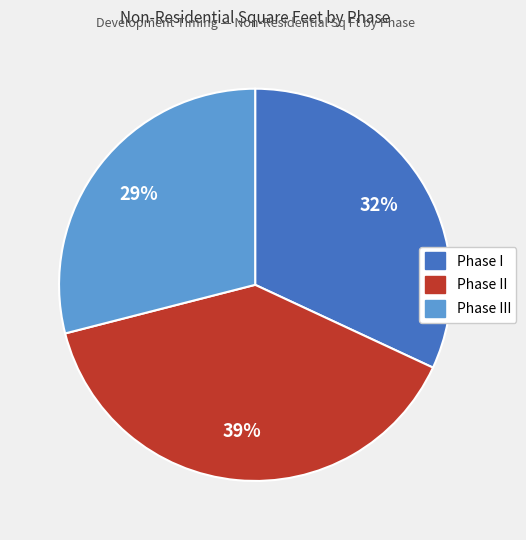

Is there a majority slice in this chart?

No